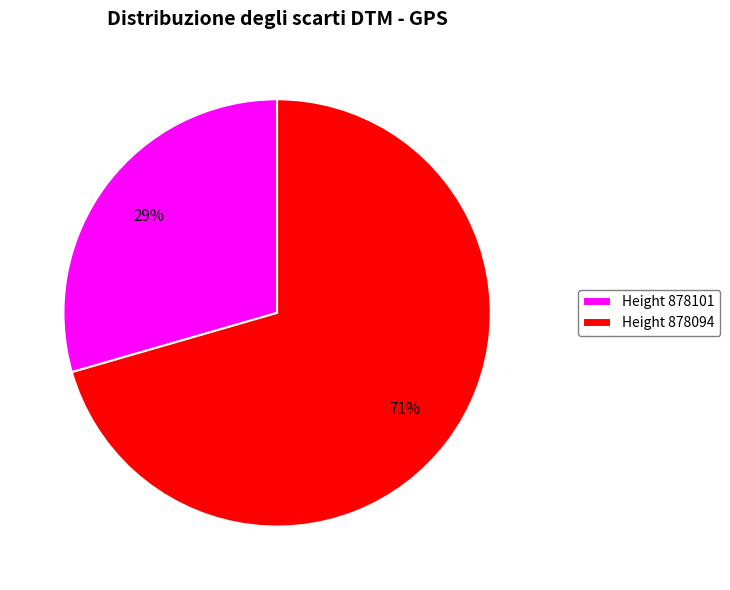

To the nearest percent, what portion does Height 878094 represent?

71%